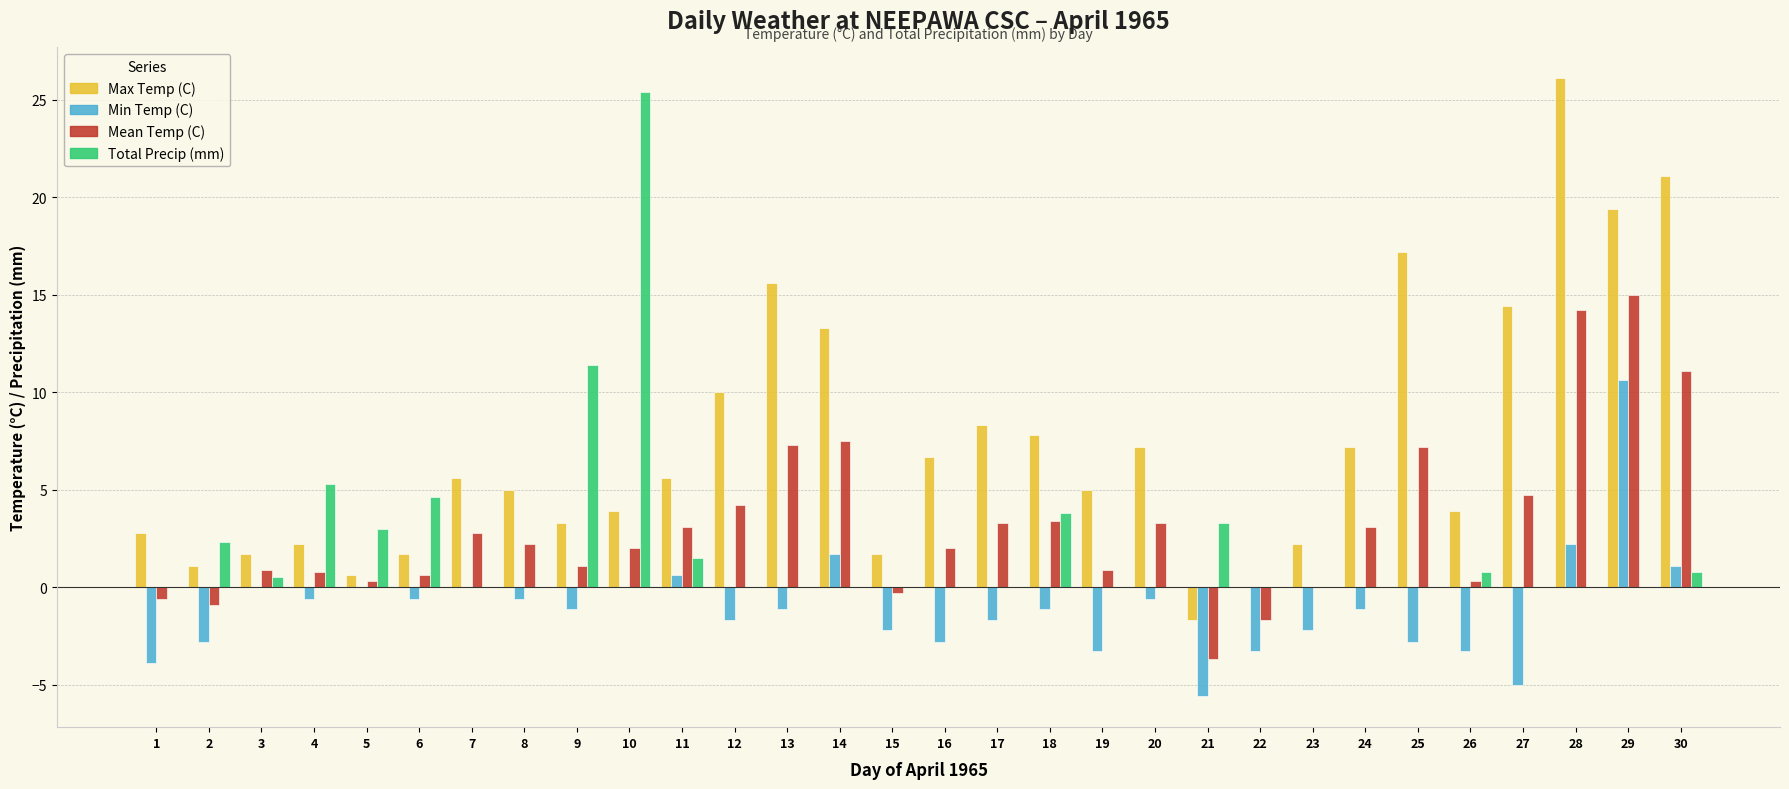

Is it true that Max Temp (C) equals 2.2 at 4?

True